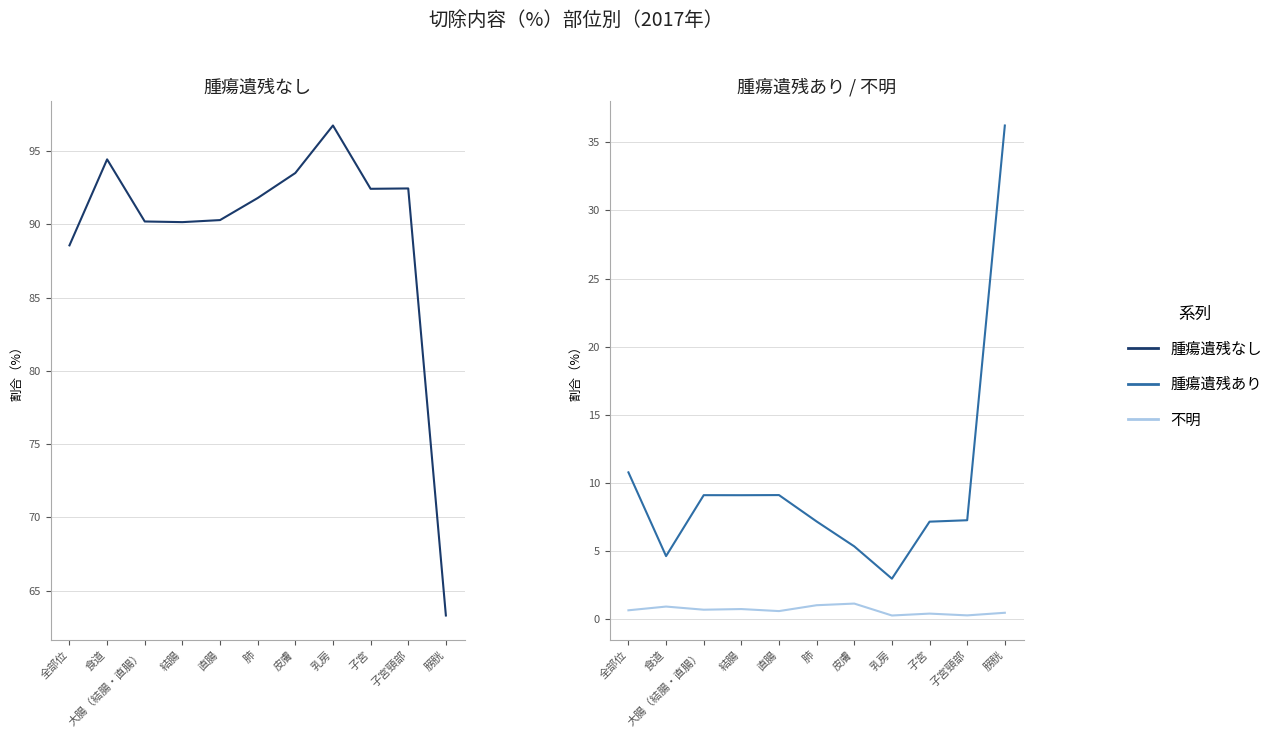

Reading left to right, list all the values displayed in this chart.

腫瘍遺残なし: 88.6	94.4	90.2	90.2	90.3	91.8	93.5	96.8	92.4	92.5	63.3
腫瘍遺残あり: 10.8	4.6	9.1	9.1	9.1	7.2	5.3	3.0	7.2	7.3	36.2
不明: 0.7	0.9	0.7	0.7	0.6	1.0	1.1	0.3	0.4	0.3	0.5